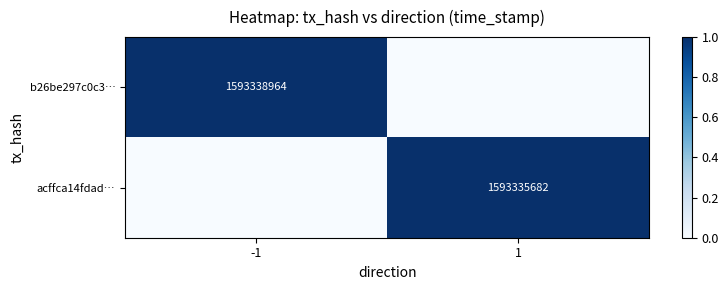

True or false: b26be297c0c3… has a value of 2331549462 at -1.

False